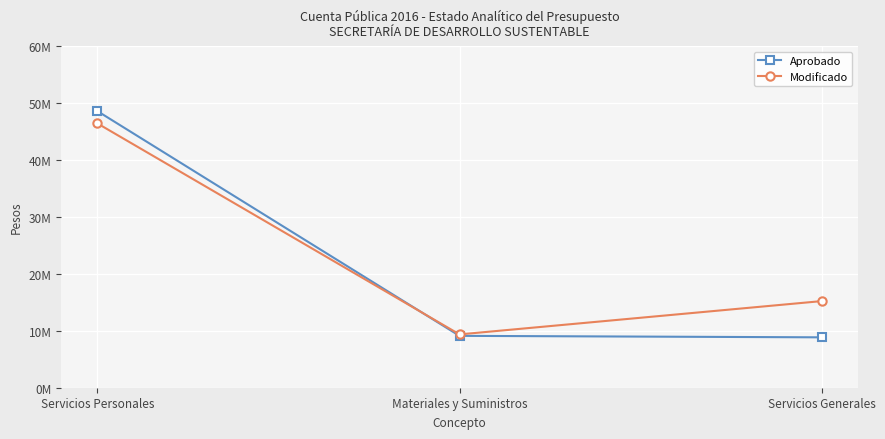

What are all the series names shown in the legend?

Aprobado, Modificado